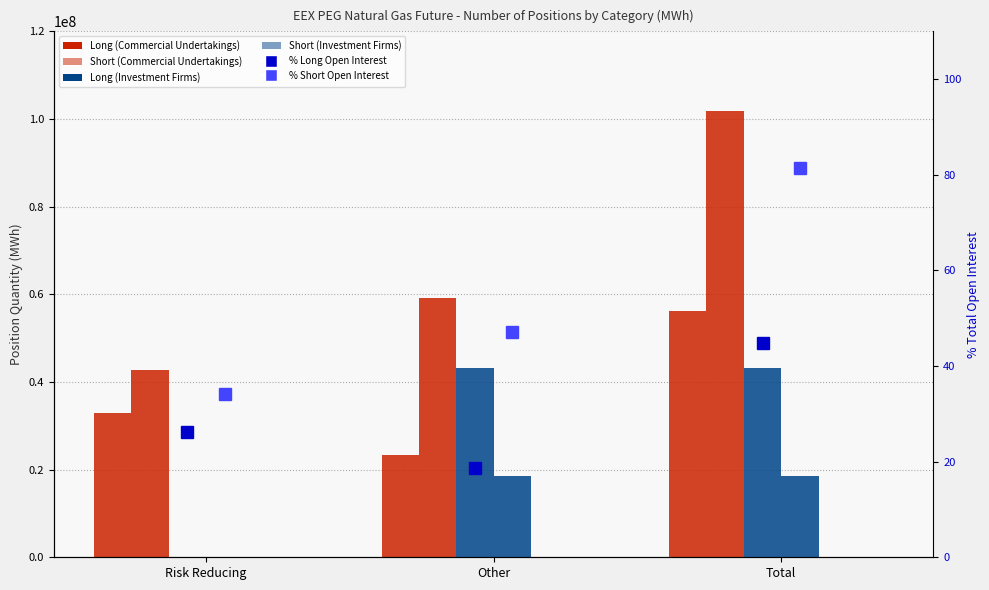

At Risk Reducing, list the series in order from smallest to largest.

Long (Investment Firms), Short (Investment Firms), Long (Commercial Undertakings), Short (Commercial Undertakings)